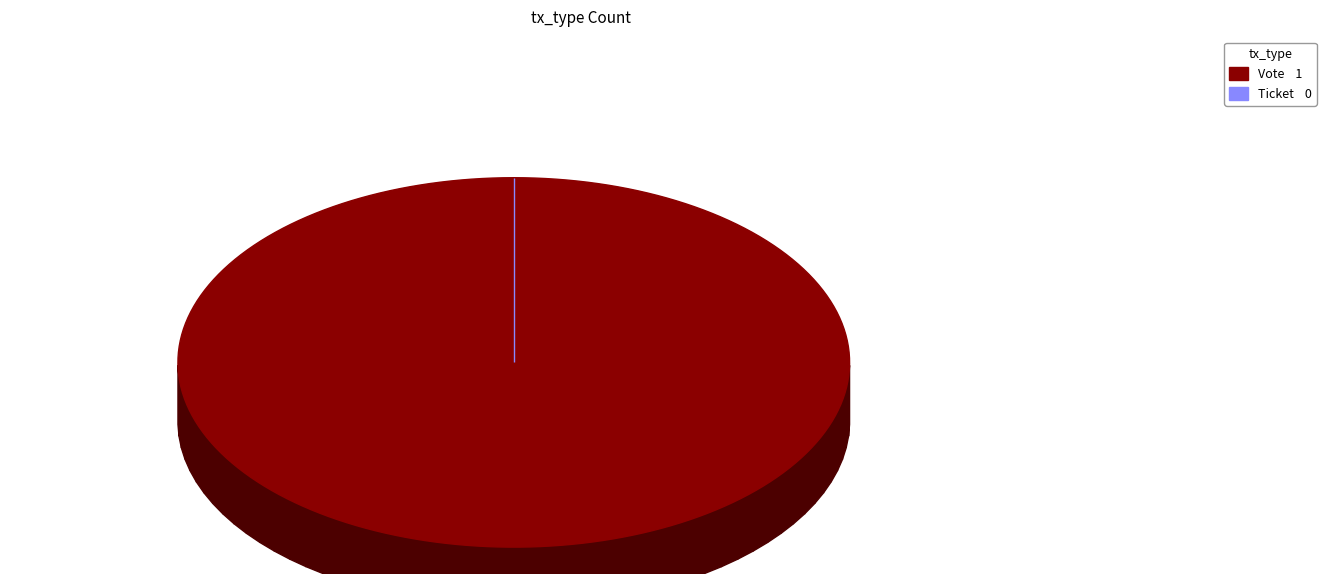

The Vote slice represents 100% of the pie. True or false?

True